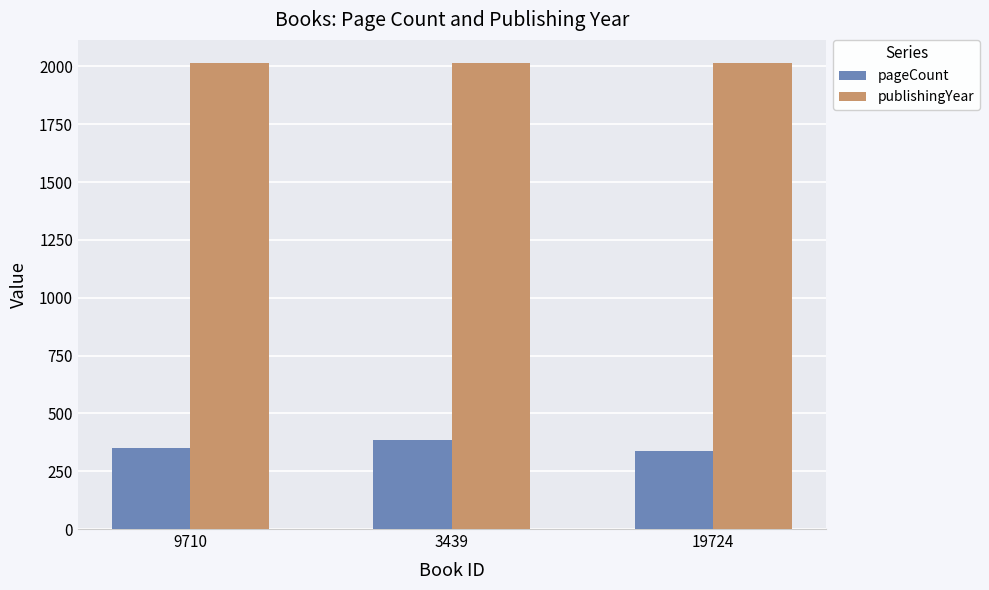

The value of pageCount at 3439 is 384. True or false?

True